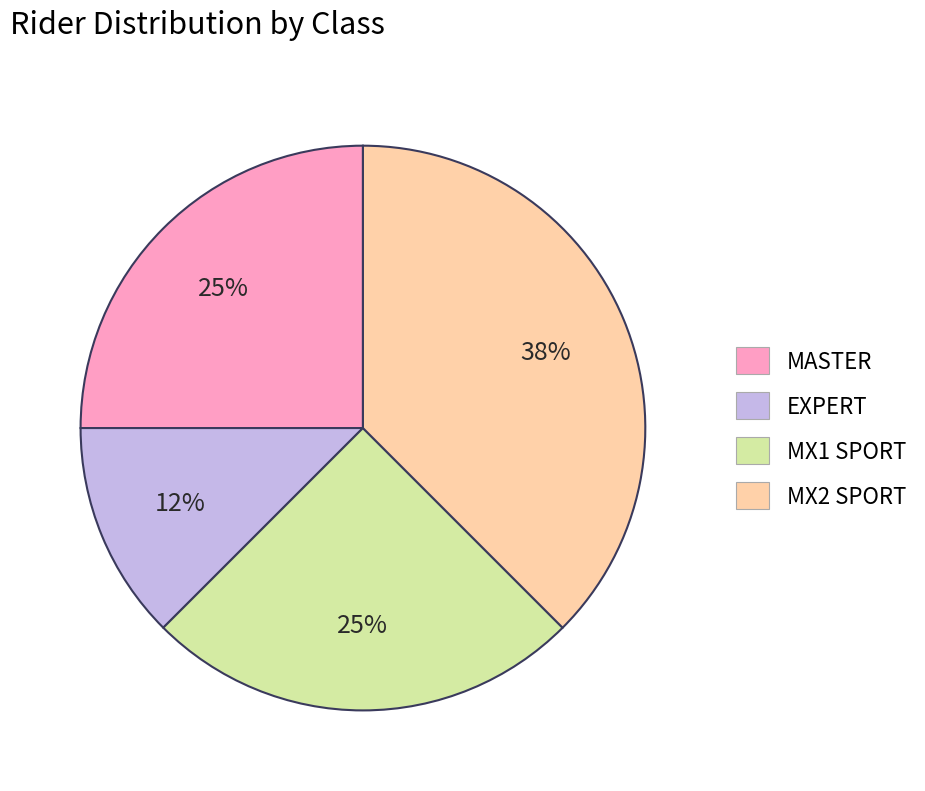

Approximately how many times larger is the value at MX2 SPORT compared to MASTER?

1.5